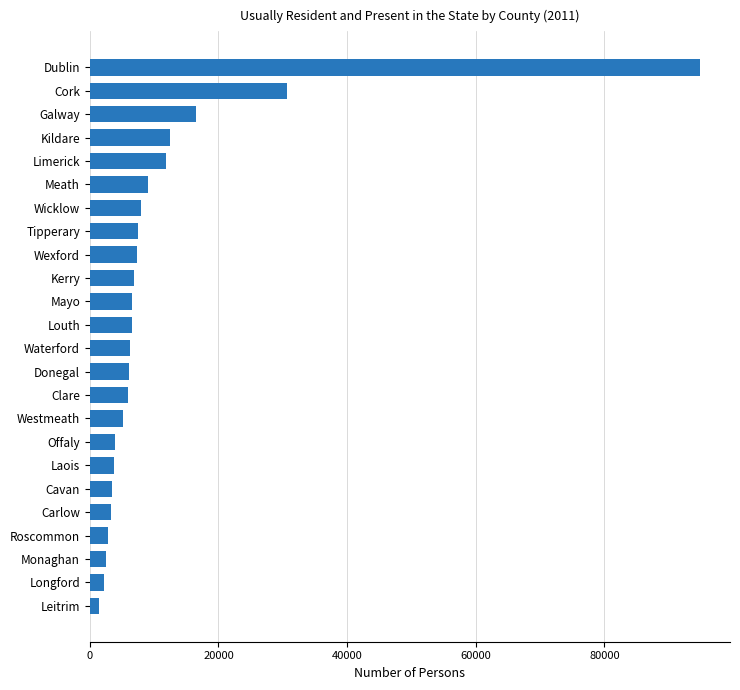

What is the sum of the values at Westmeath and Laois?

8988